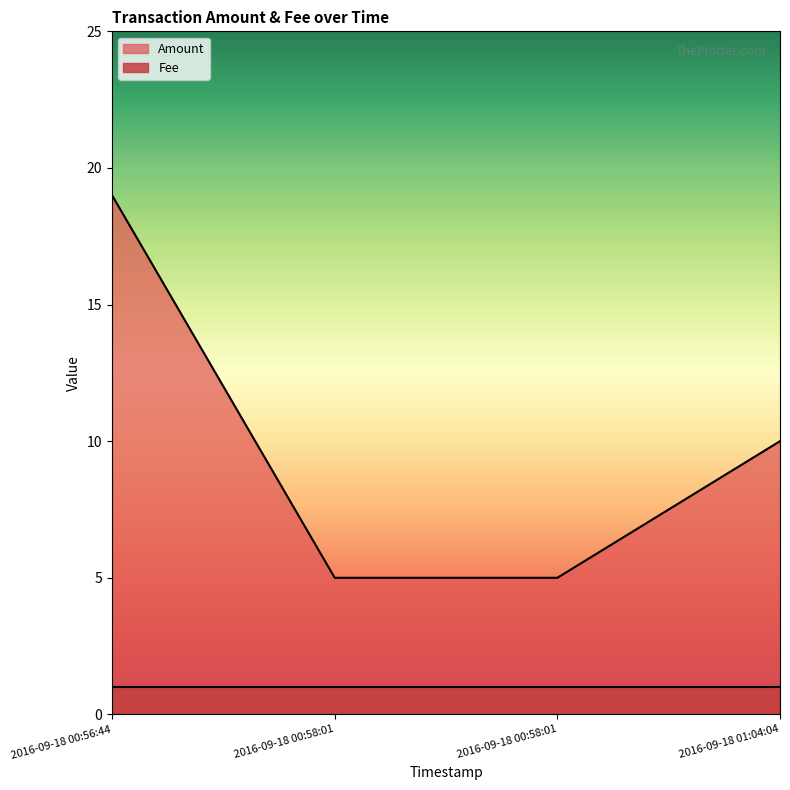

The chart shows a value of 30 at 2016-09-18 00:56:44. True or false?

False